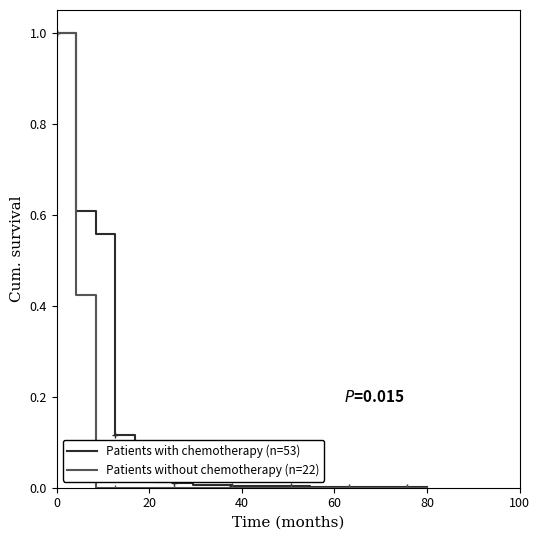

True or false: Patients without chemotherapy (n=22) and Patients with chemotherapy (n=53) intersect in this chart.

False